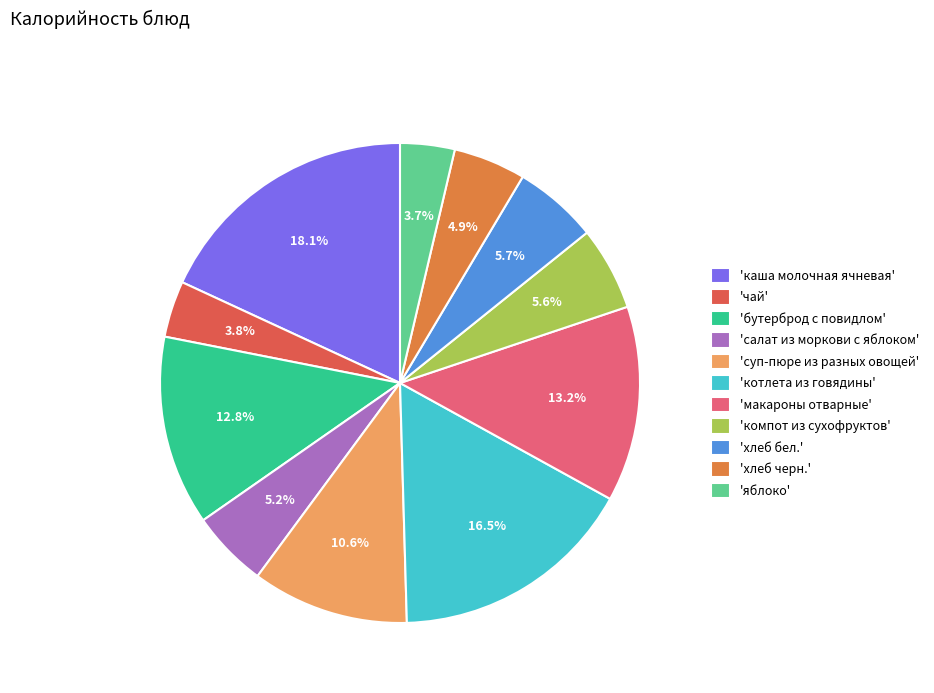

Between 'бутерброд с повидлом' and 'каша молочная ячневая', which is larger?

'каша молочная ячневая'